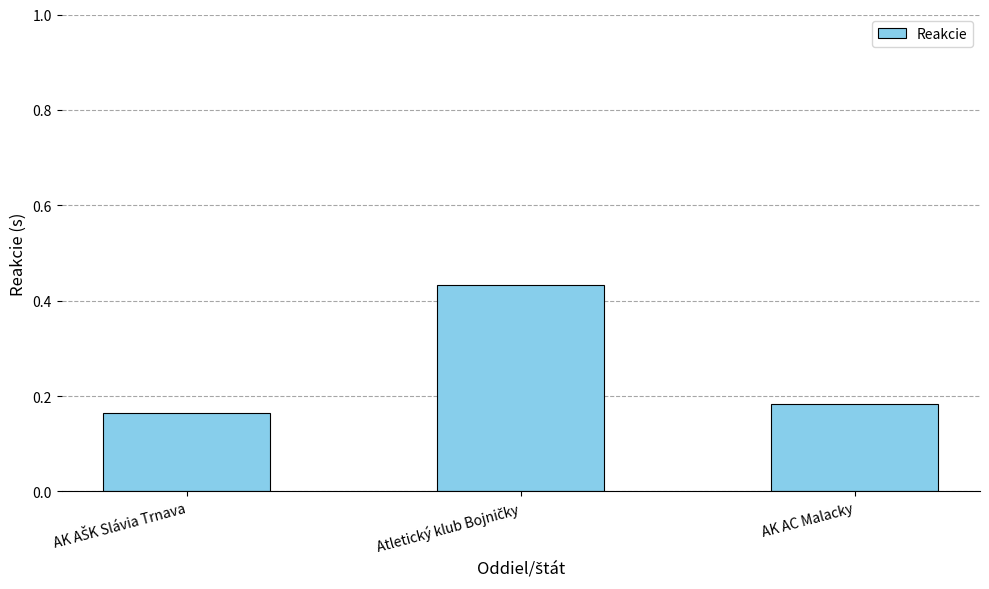

What is the average value?

0.3